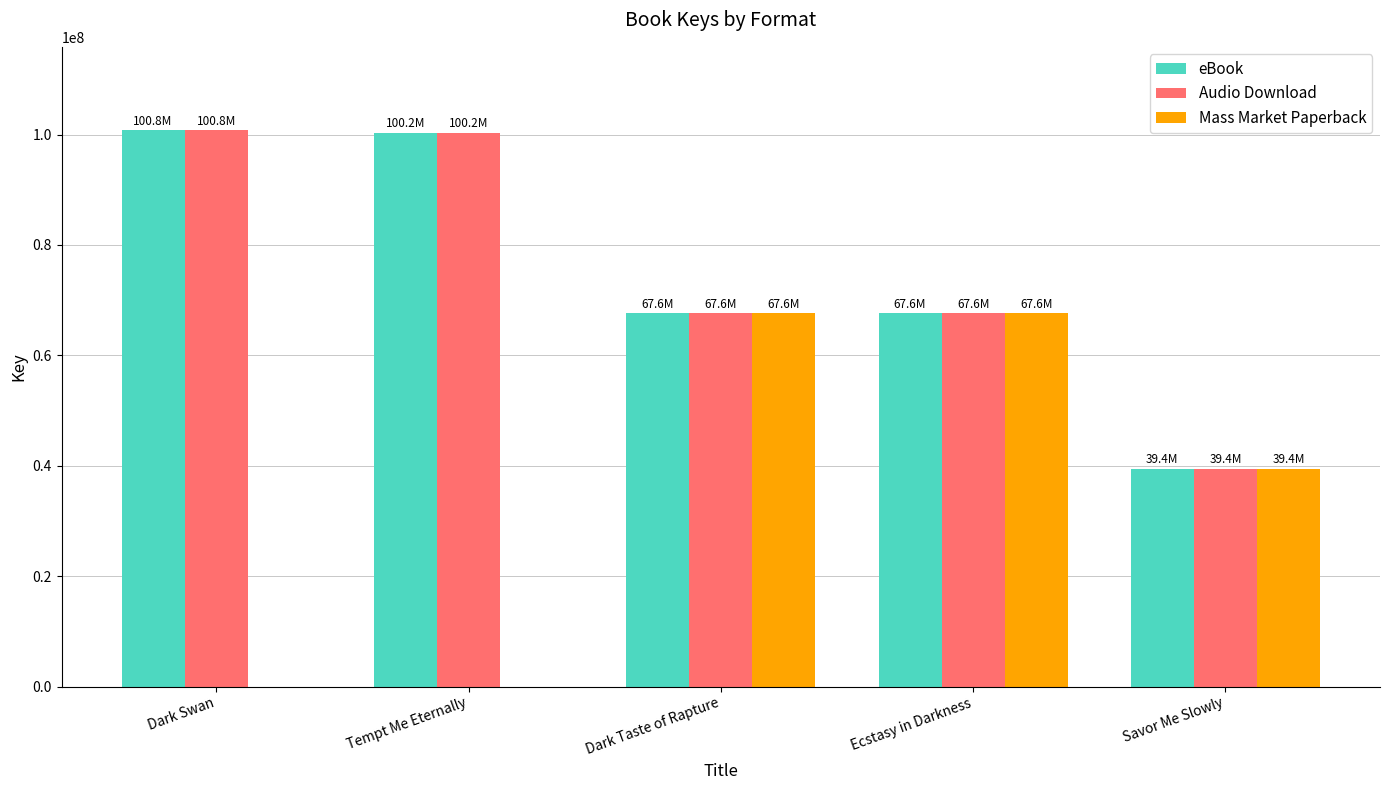

Is the value of eBook at Tempt Me Eternally greater than the value of Mass Market Paperback at Dark Swan?

Yes